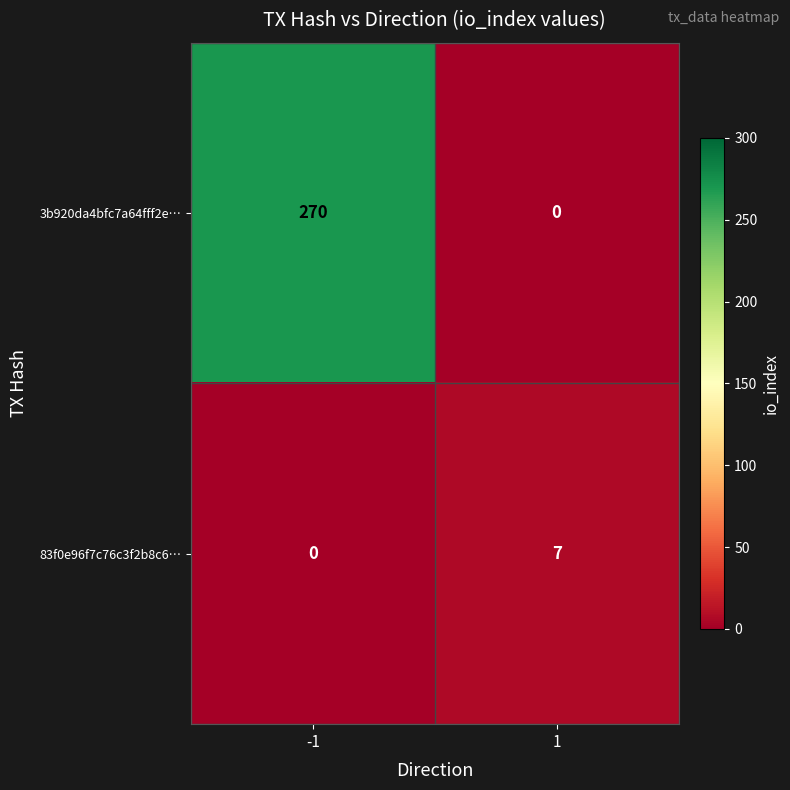

At which category is the sum across all series the highest?

-1